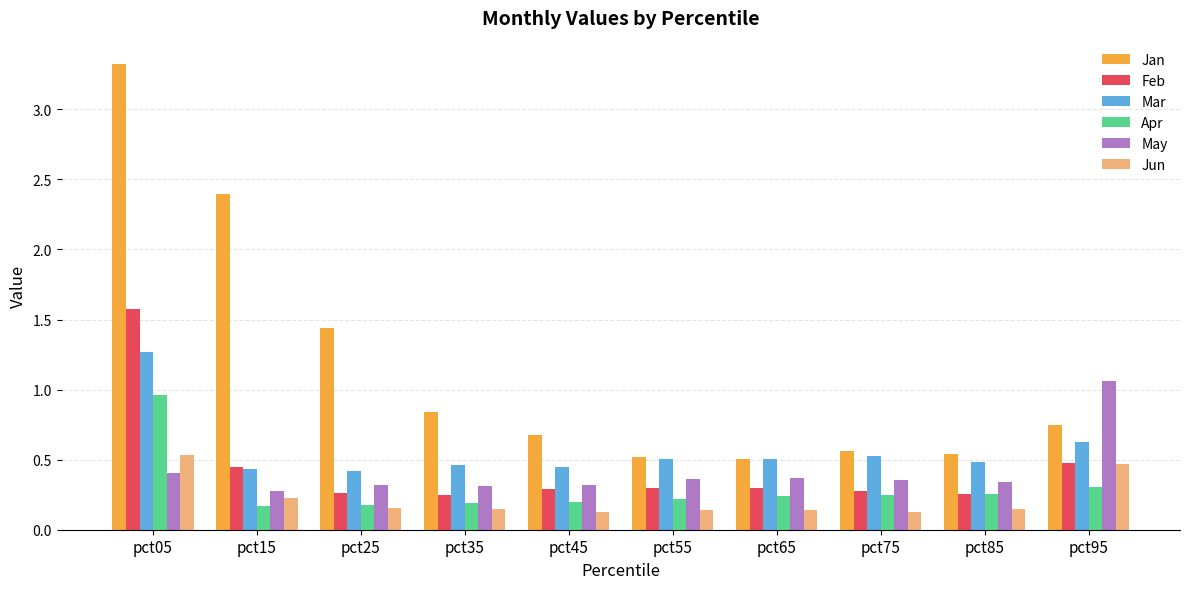

Which series has the widest spread of values?

Jan